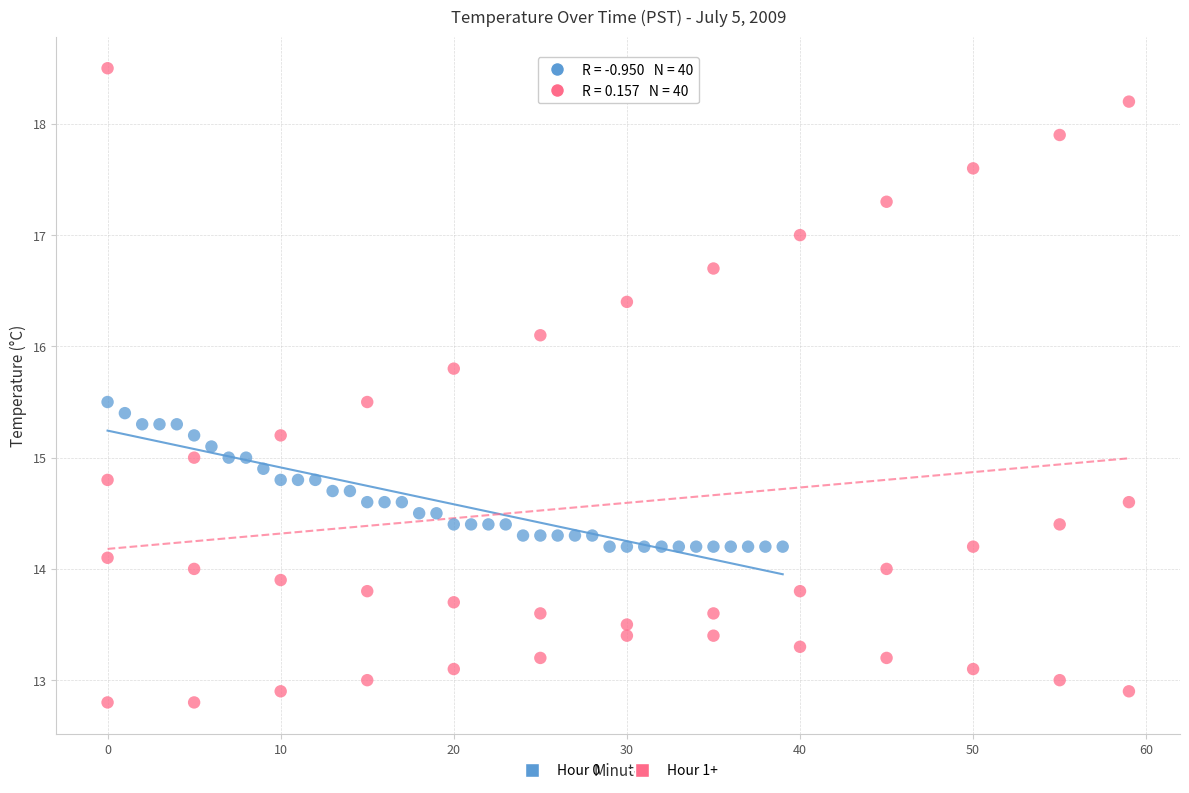

Which series reaches the maximum Y coordinate?

Hour 1+